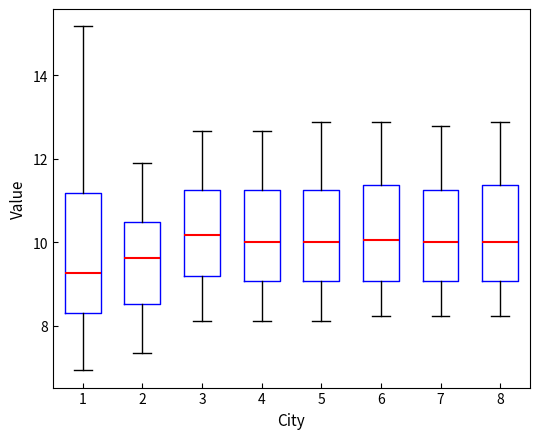

Which box's median line is the lowest?

1